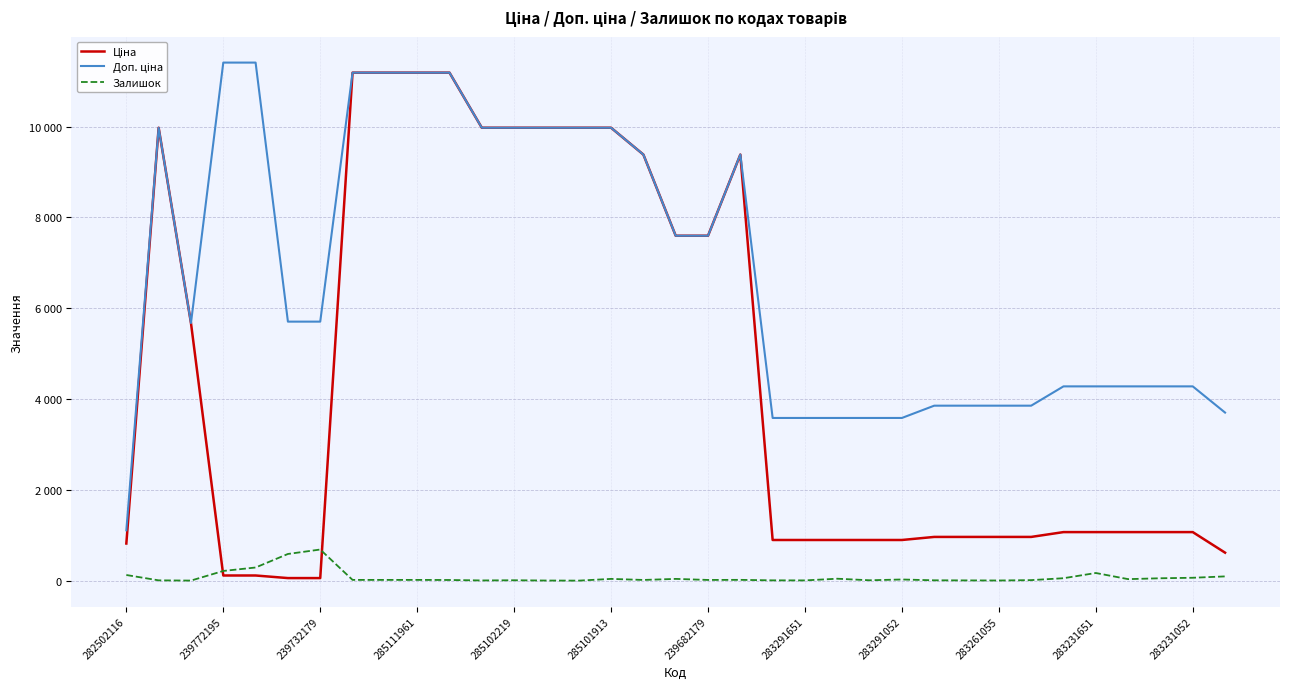

List the series in order of their overall mean, lowest first.

Залишок, Ціна, Доп. ціна